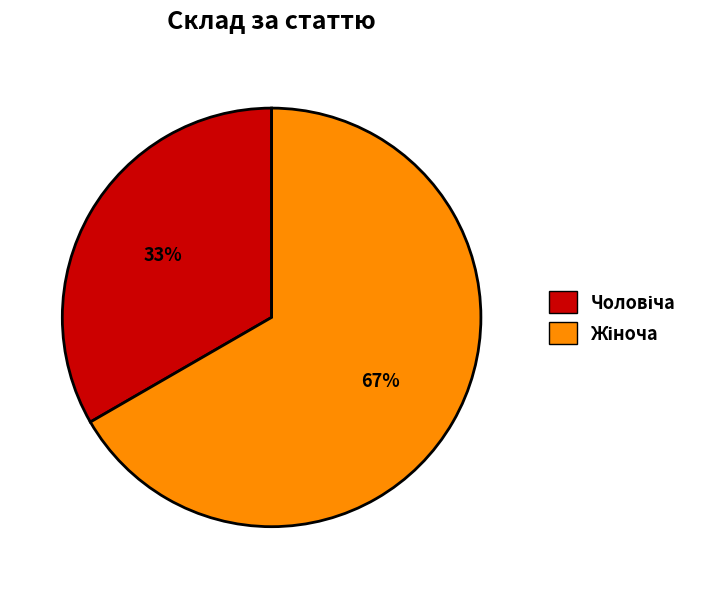

Is there a majority slice in this chart?

Yes